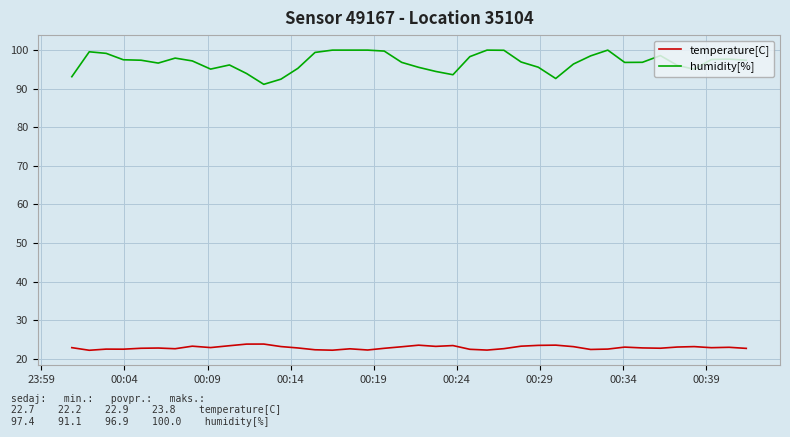

What is the minimum value for humidity[%]?

91.1